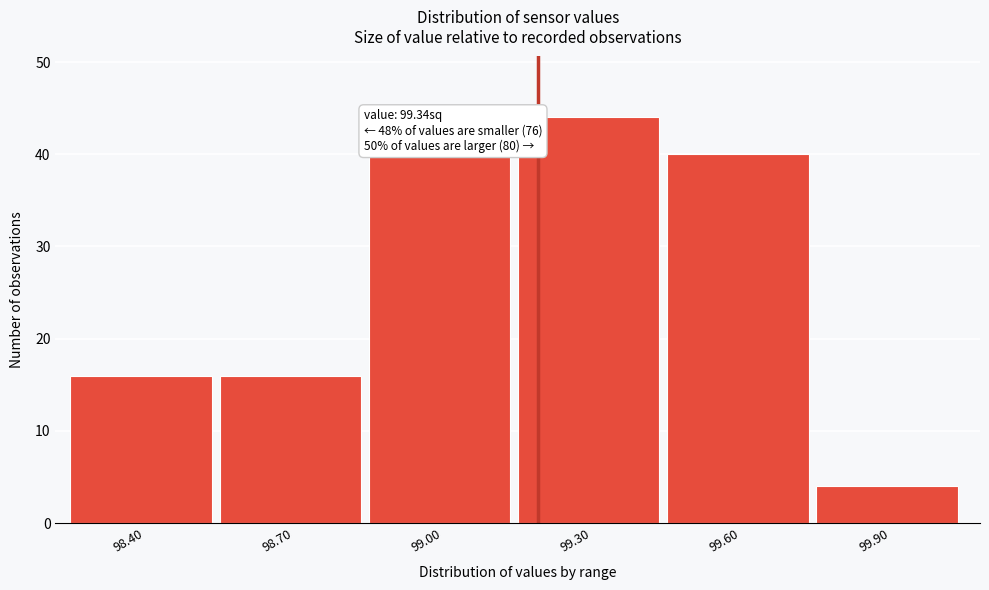

Reading right to left, what are all the values shown in this chart?

4	40	44	40	16	16